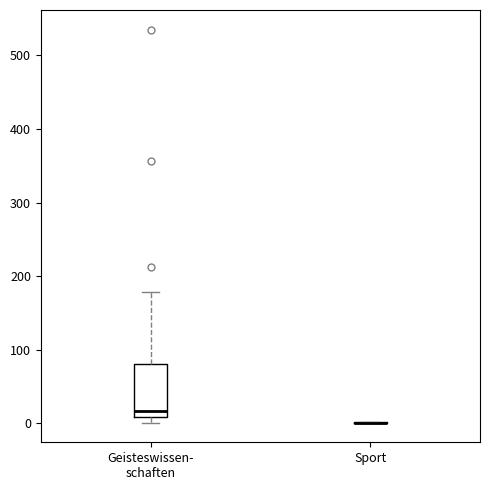

Reading left to right, read every box against the y-axis: the position of its median line, the range the box covers, and the ends of its whiskers. The values are not printed on the chart, so give them approximately, as read against the axis.

Geisteswissen- schaften: median 20, box 10 to 80, whiskers 0 to 180
Sport: box collapsed to a line at 0, whiskers 0 to 0